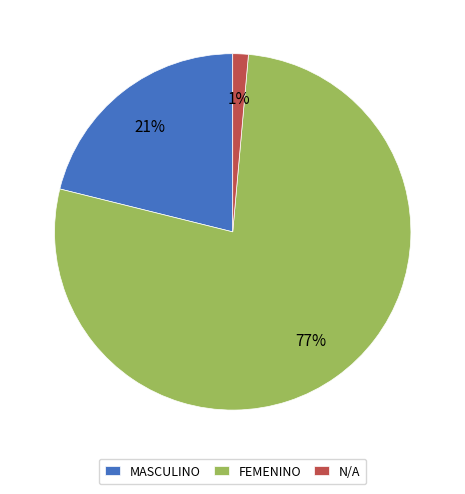

What is the largest slice in the pie chart?

FEMENINO